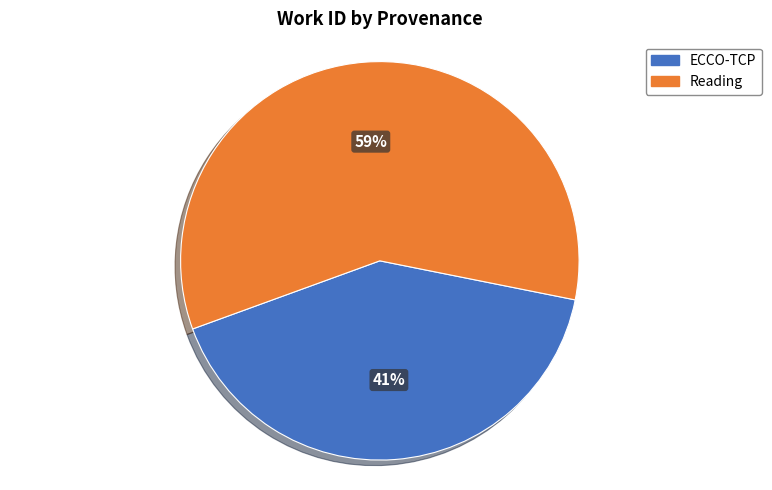

Is there any slice that represents more than half of the pie?

Yes